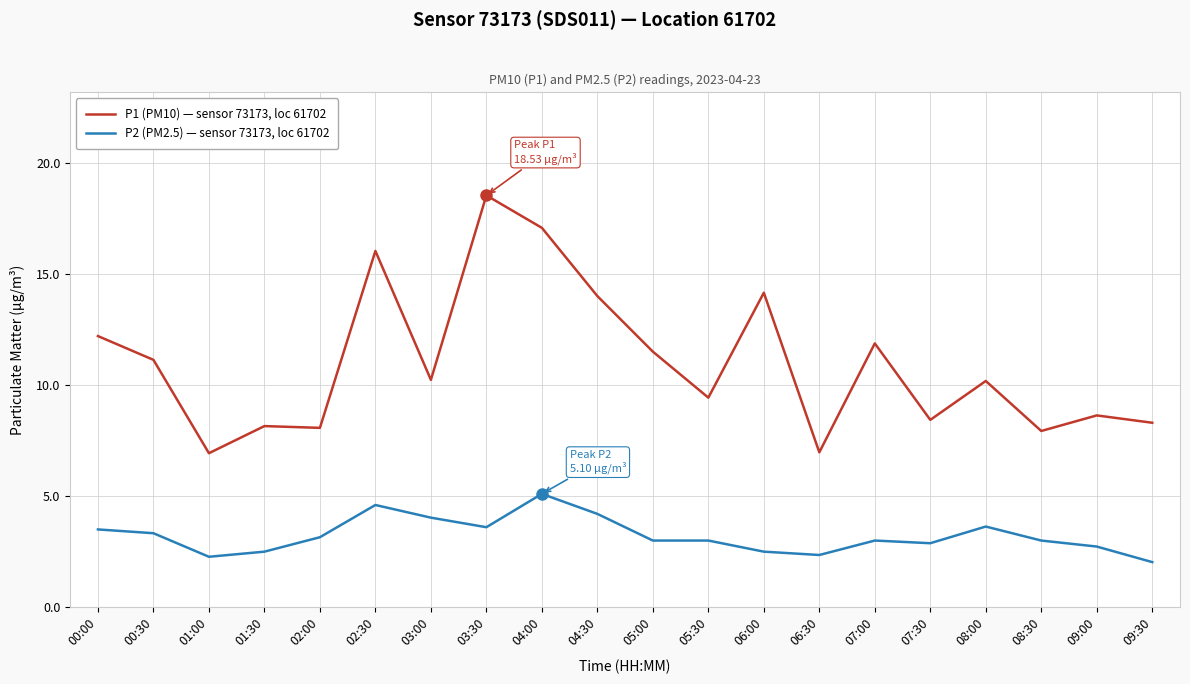

What is the highest value of the P2 (PM2.5) — sensor 73173, loc 61702 series?

5.1